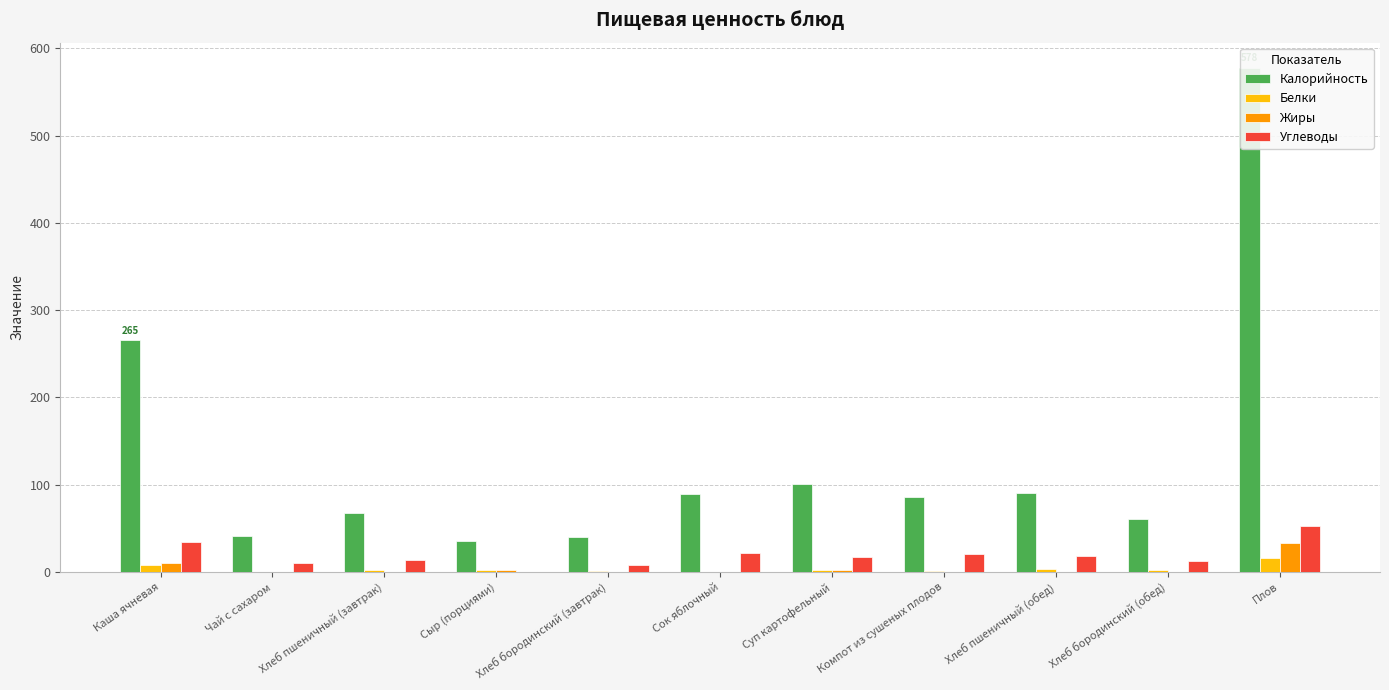

At which category is the sum across all series the highest?

Плов